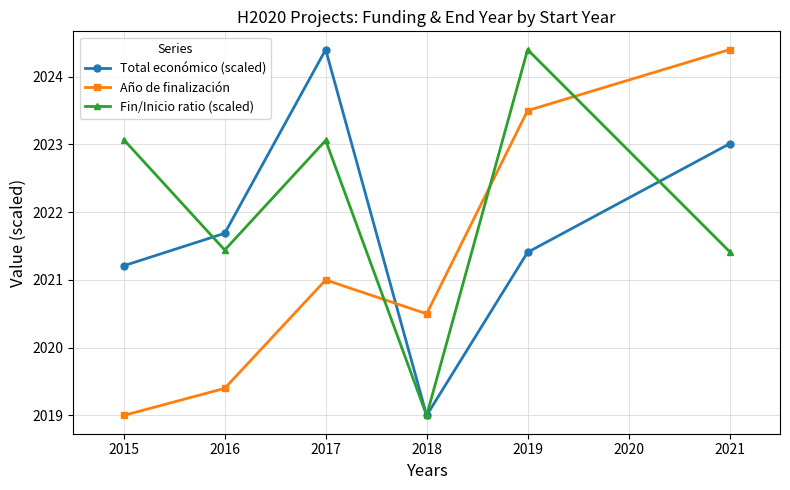

What is the value of the Total económico (scaled) point at the 5th from the left?

2021.4